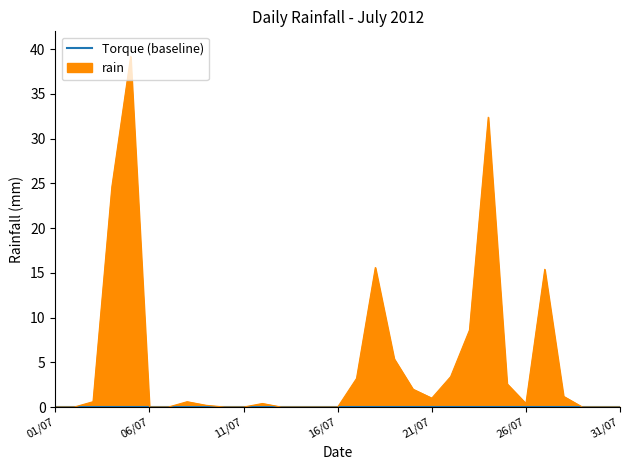

What is the sum of all values?

156.8